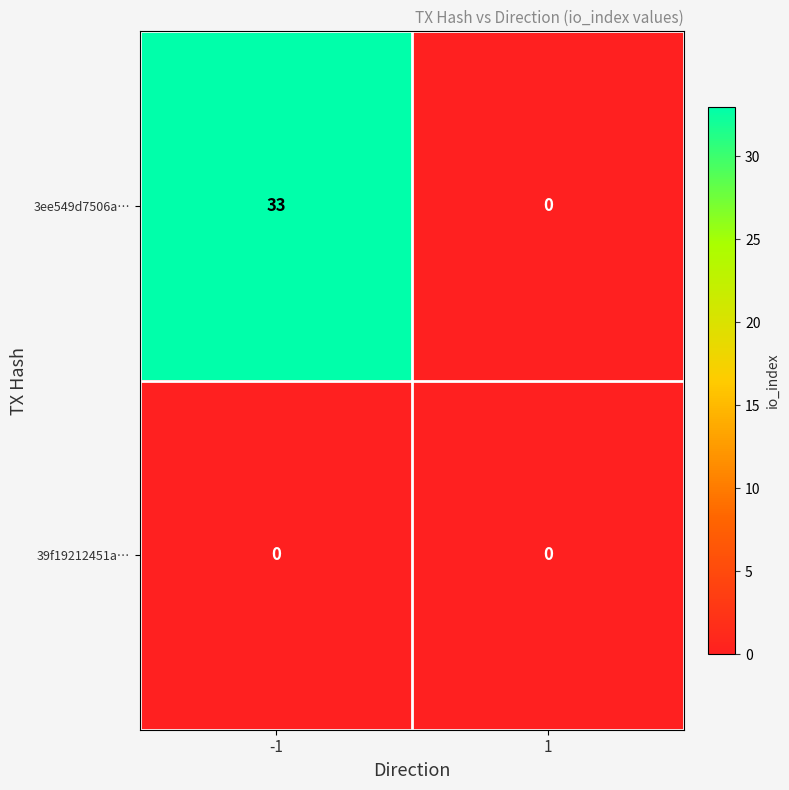

Read the 3ee549d7506a… value at -1.

33